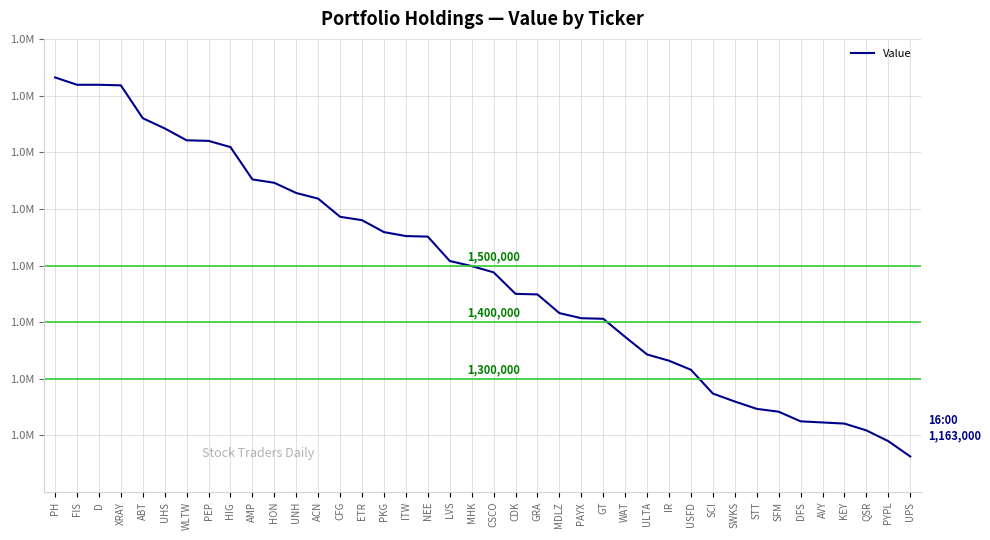

List the labels in order of value, smallest first.

UPS, PYPL, QSR, KEY, AVY, DFS, SFM, STT, SWKS, SCI, USFD, IR, ULTA, WAT, GT, PAYX, MDLZ, GRA, CDK, CSCO, MHK, LVS, NEE, ITW, PKG, ETR, CFG, ACN, UNH, HON, AMP, HIG, PEP, WLTW, UHS, ABT, XRAY, FIS, D, PH